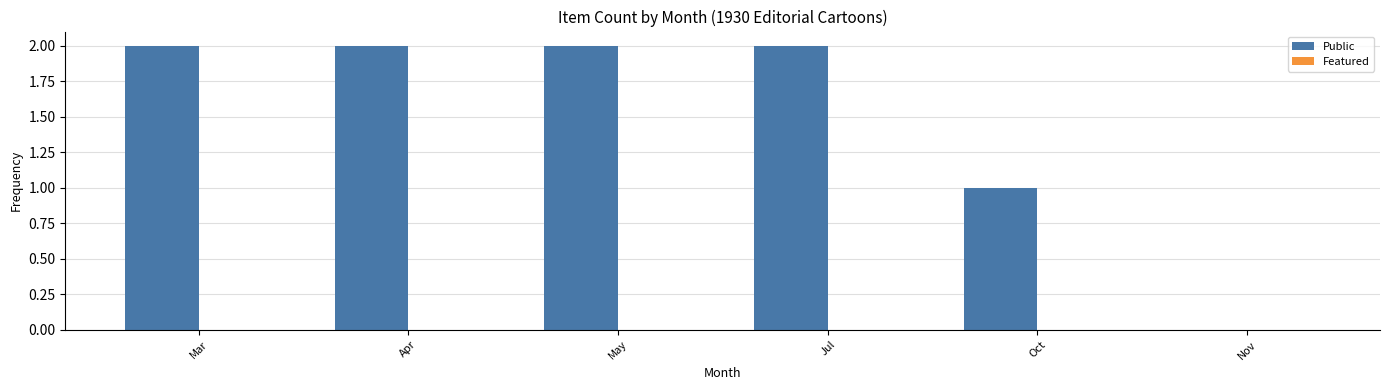

Between Apr and Nov, which is larger?

Apr